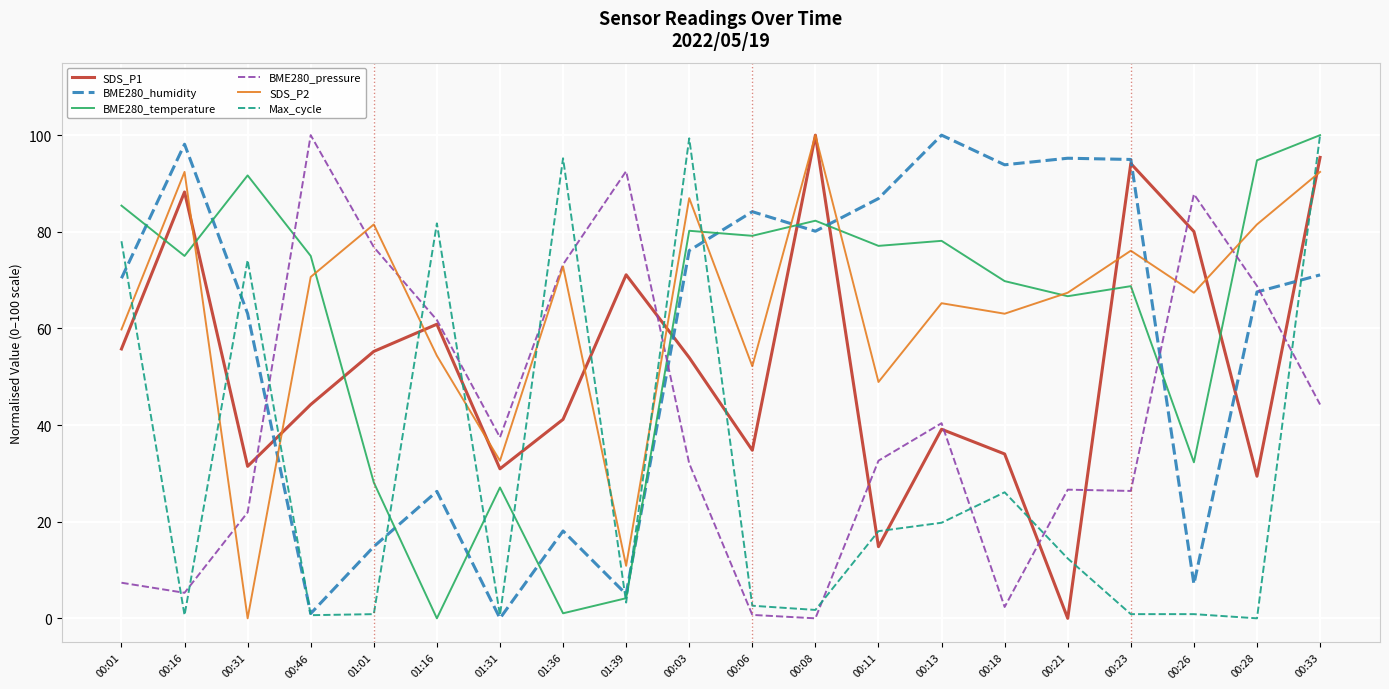

What is the highest value of the SDS_P2 series?

100.0